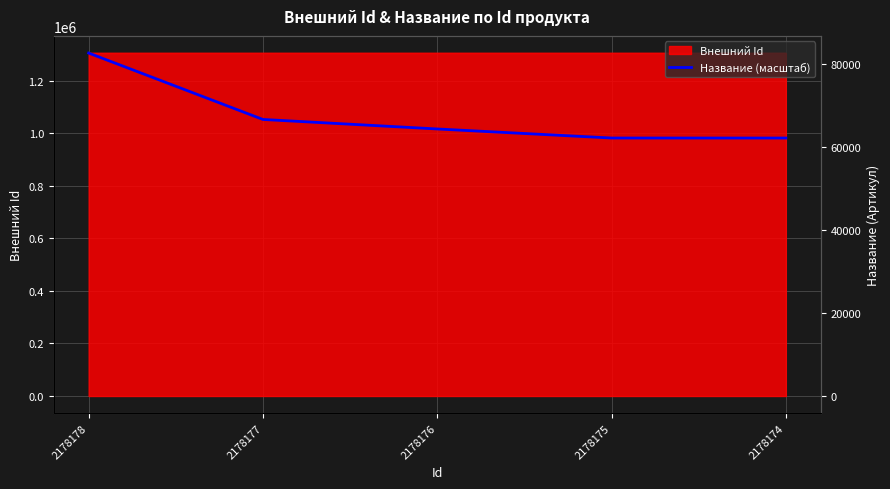

What is the greatest value displayed?

1305047.0